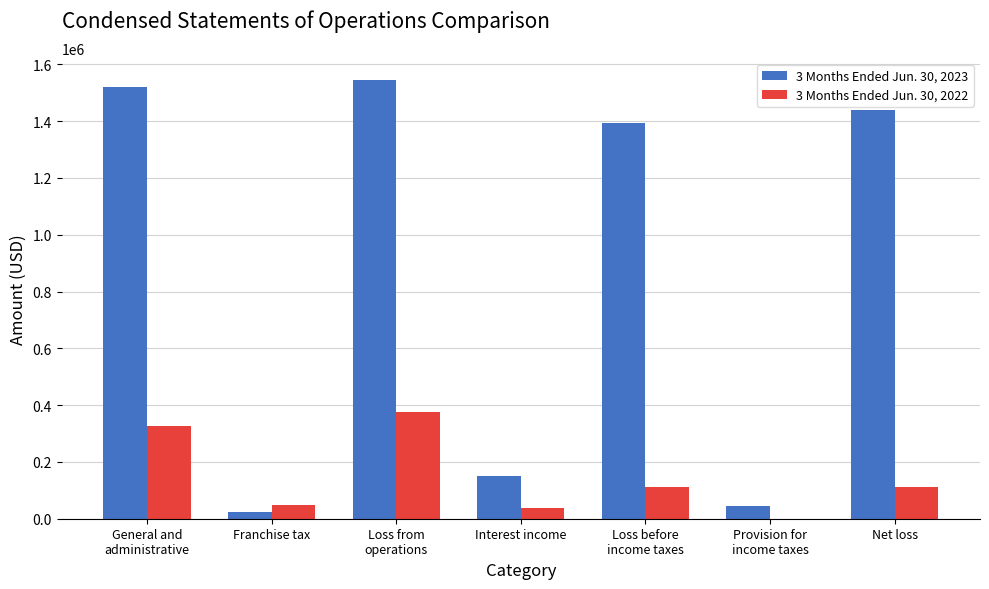

Are the bars horizontal?

No